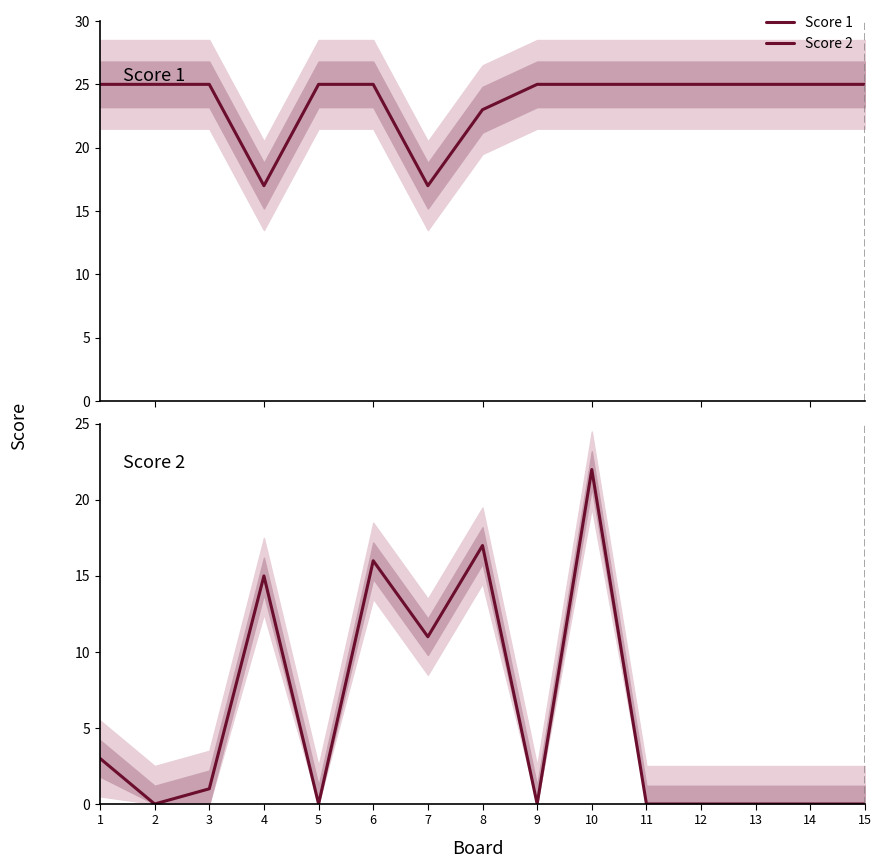

Does the chart have visible grid lines?

No